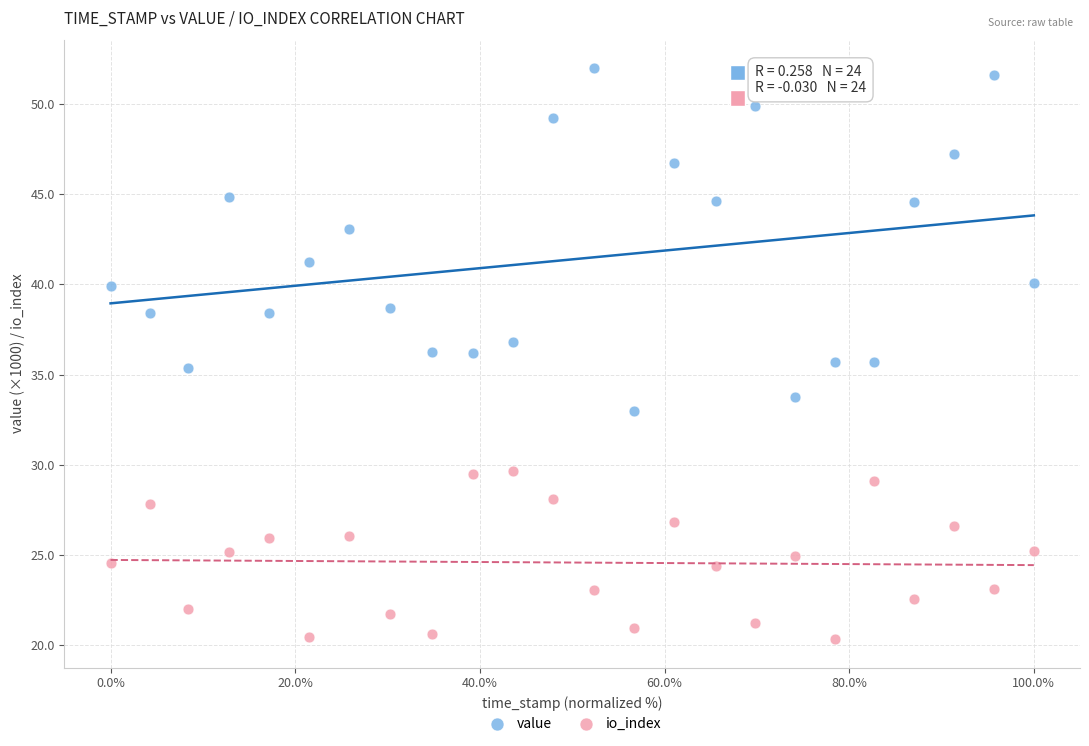

Which series has the widest spread of Y values?

value